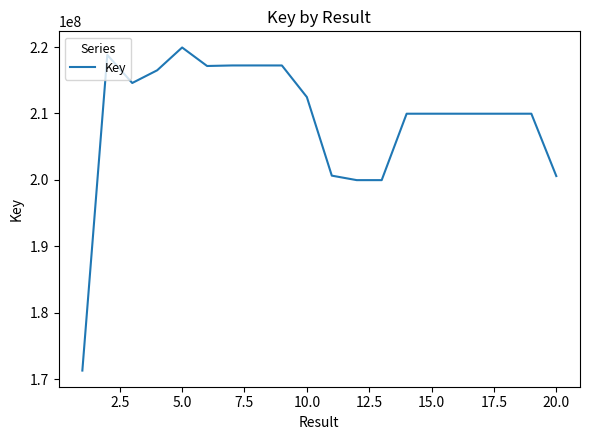

What is the difference between the maximum and minimum values?

48648375